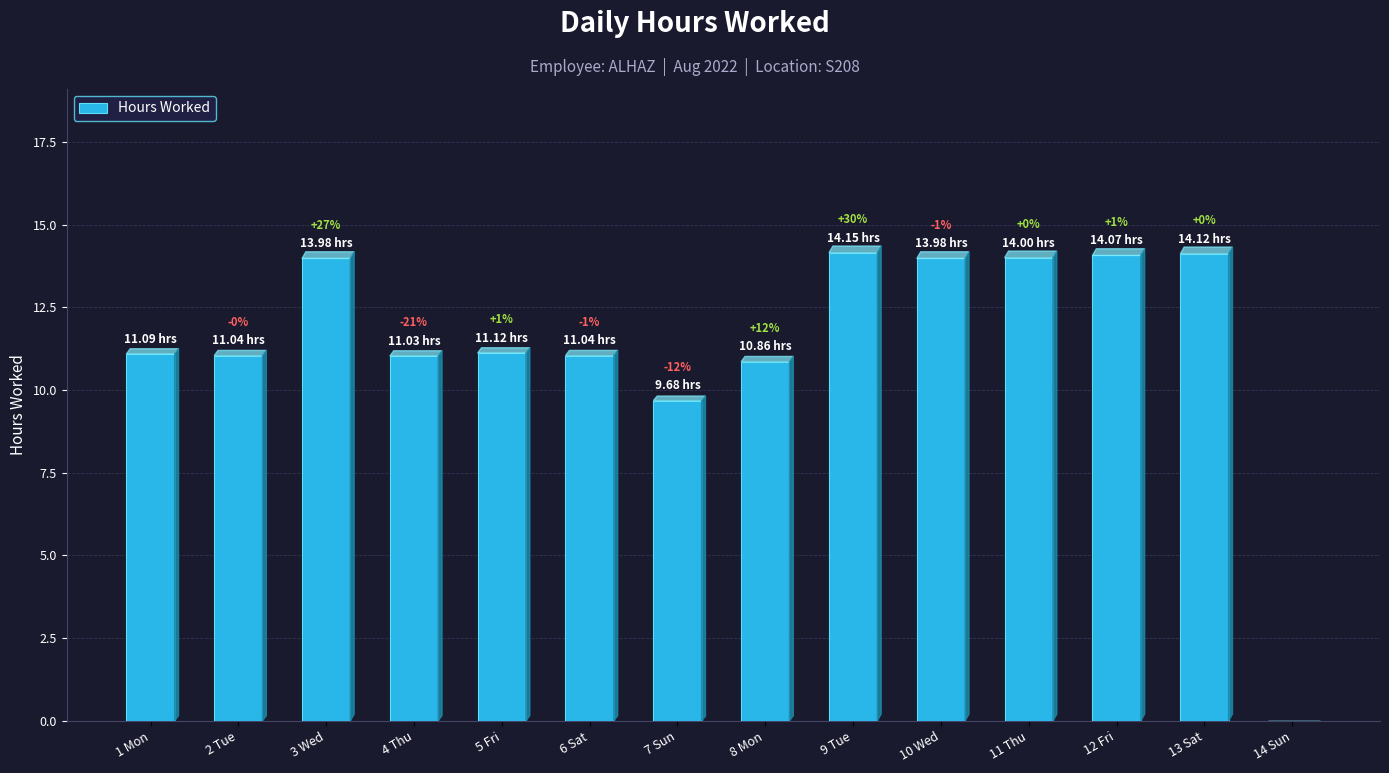

What is the difference between the maximum and minimum values?

14.2